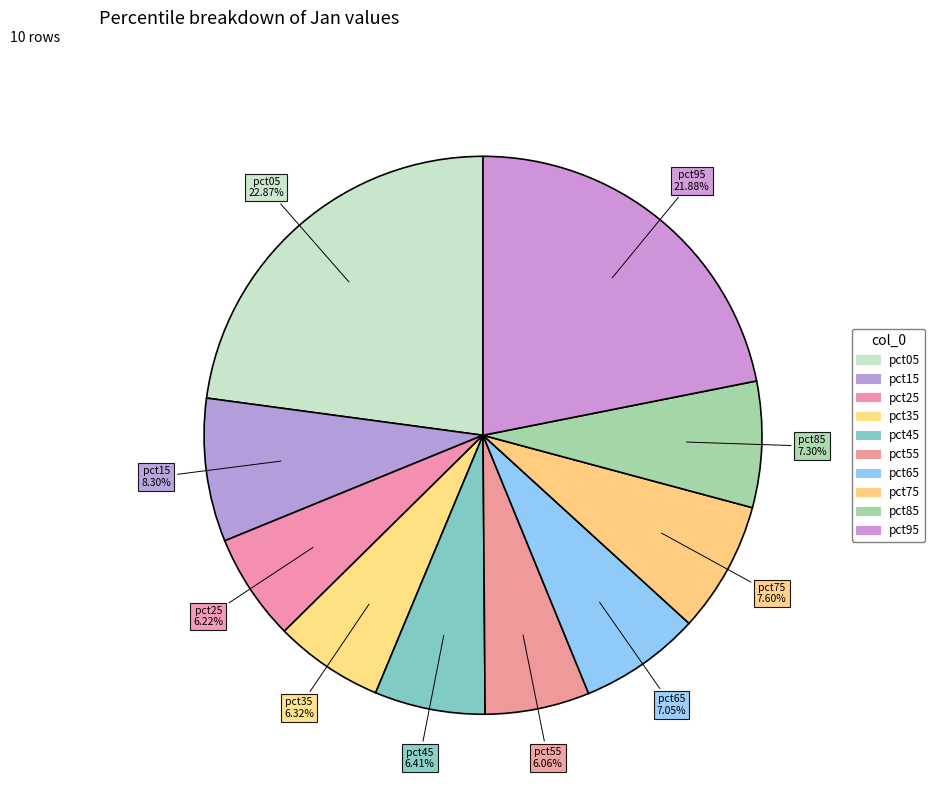

Count the number of slices in the pie.

10